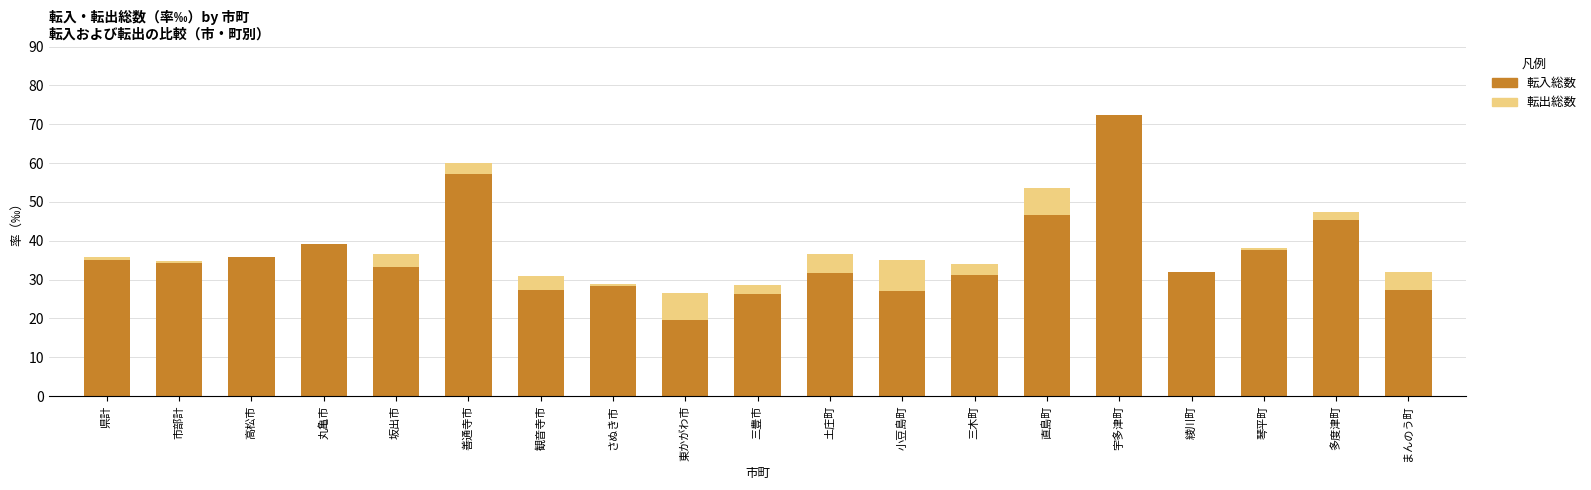

What is the label of the 9th bar from the right?

土庄町